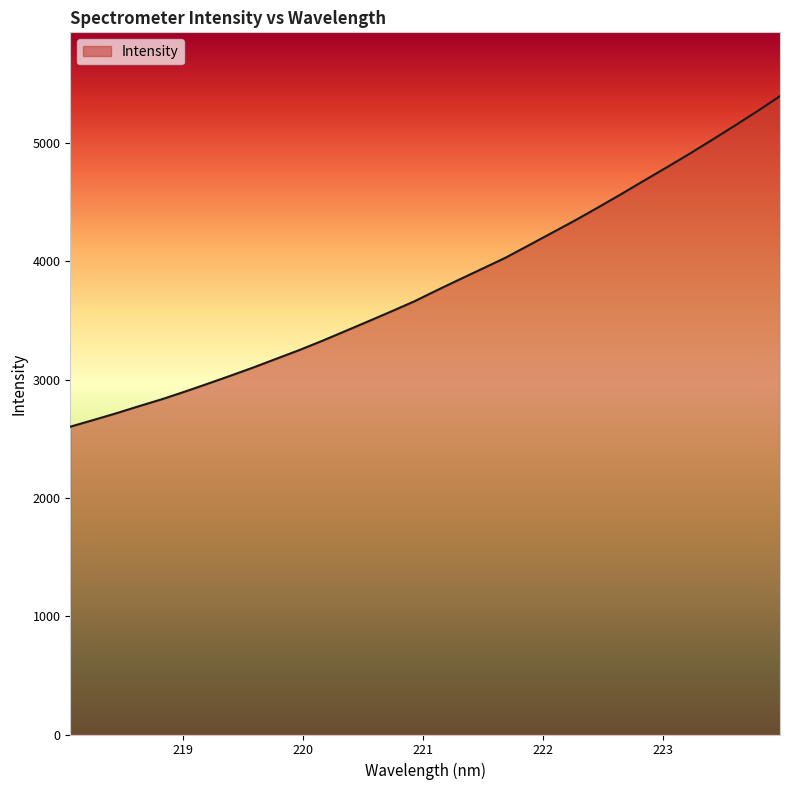

What is the difference between the maximum and minimum values?

2793.3